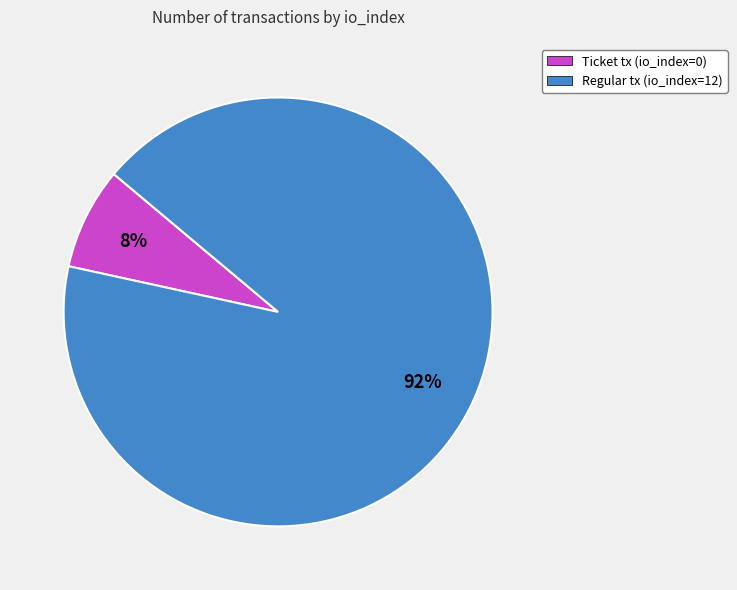

What is the majority slice?

Regular tx (io_index=12)